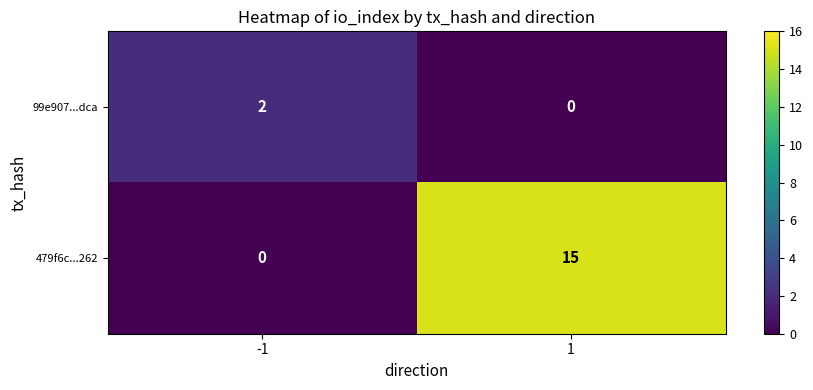

What is the total value across all series at 1?

15